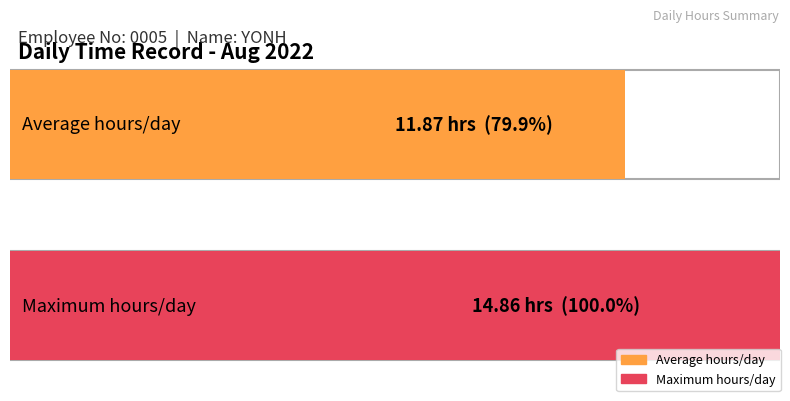

The value at 11-Thu is 4.5. True or false?

False